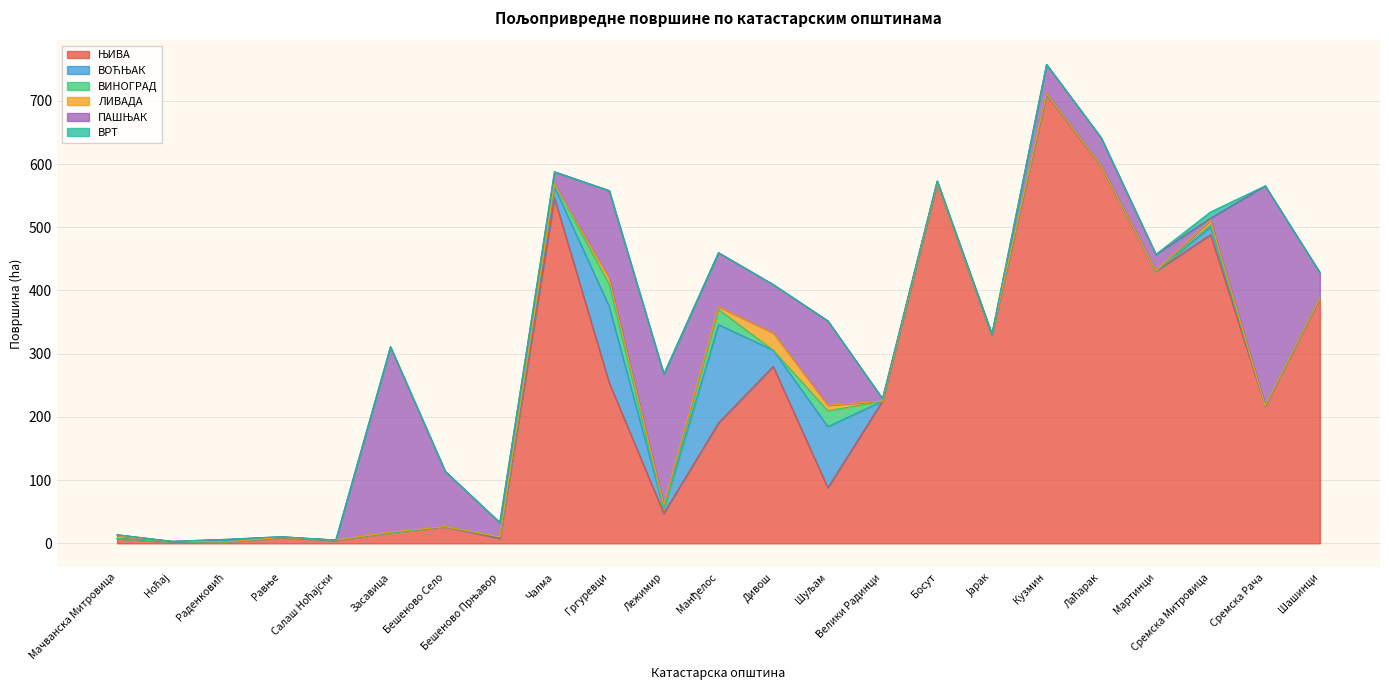

At which category does the chart reach its peak across all series?

Кузмин